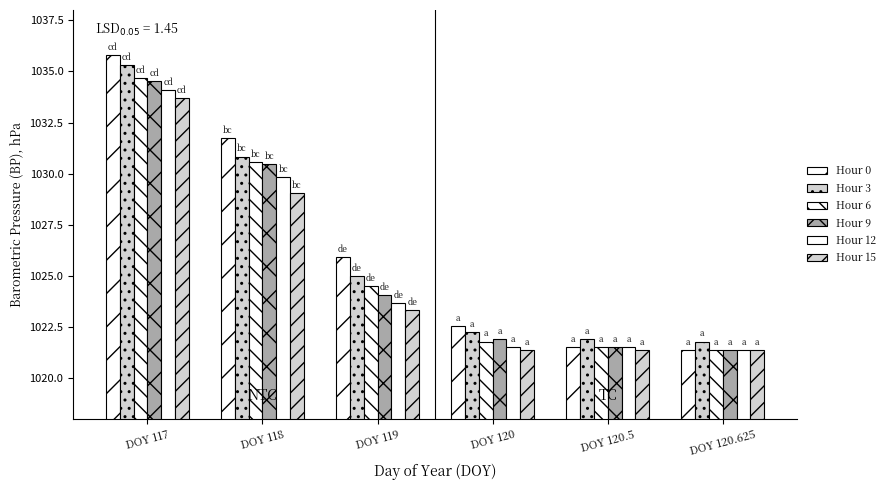

What position from the right is DOY 118?

5